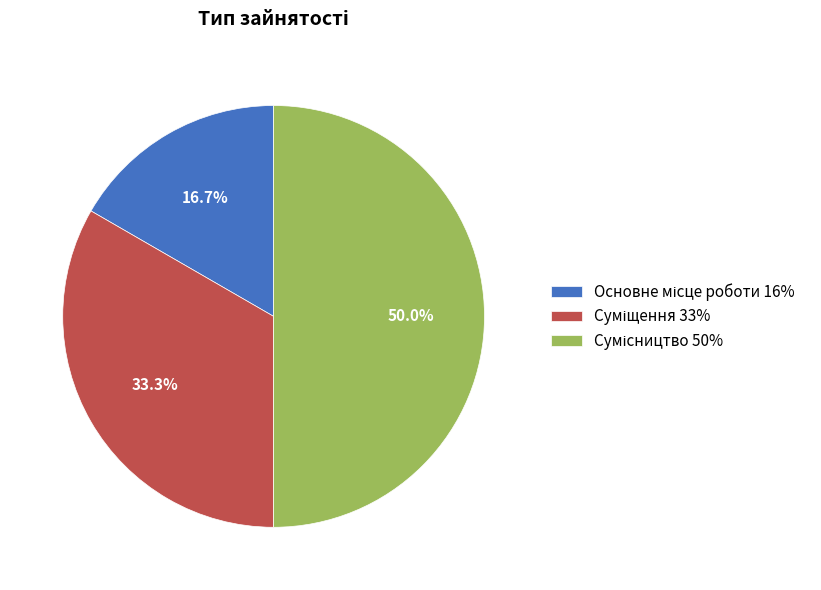

How many slices are in this pie chart?

3